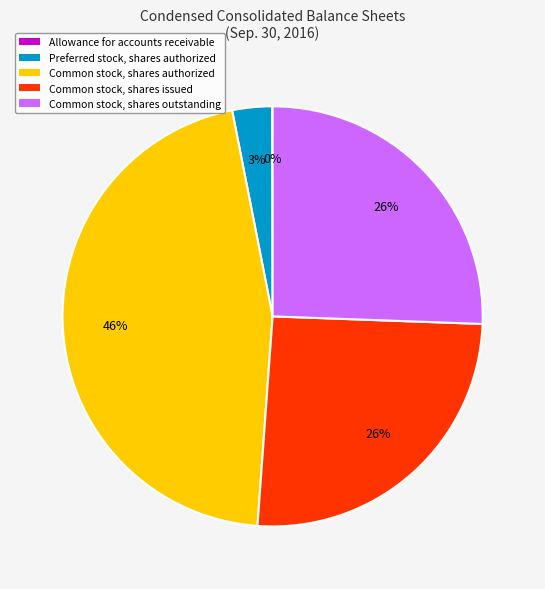

What is the ratio of the value at Common stock, shares authorized to the value at Common stock, shares outstanding?

1.8